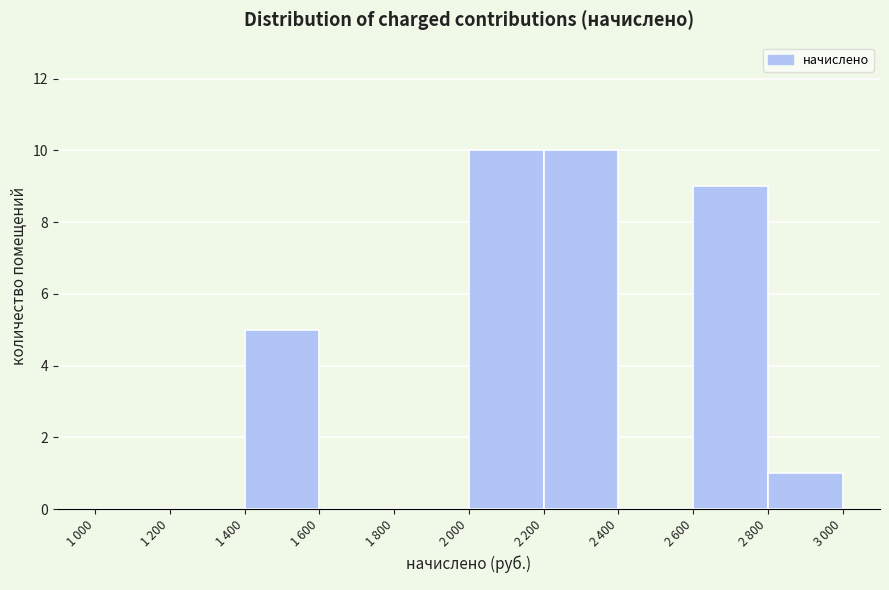

What is the maximum value shown in the chart?

10